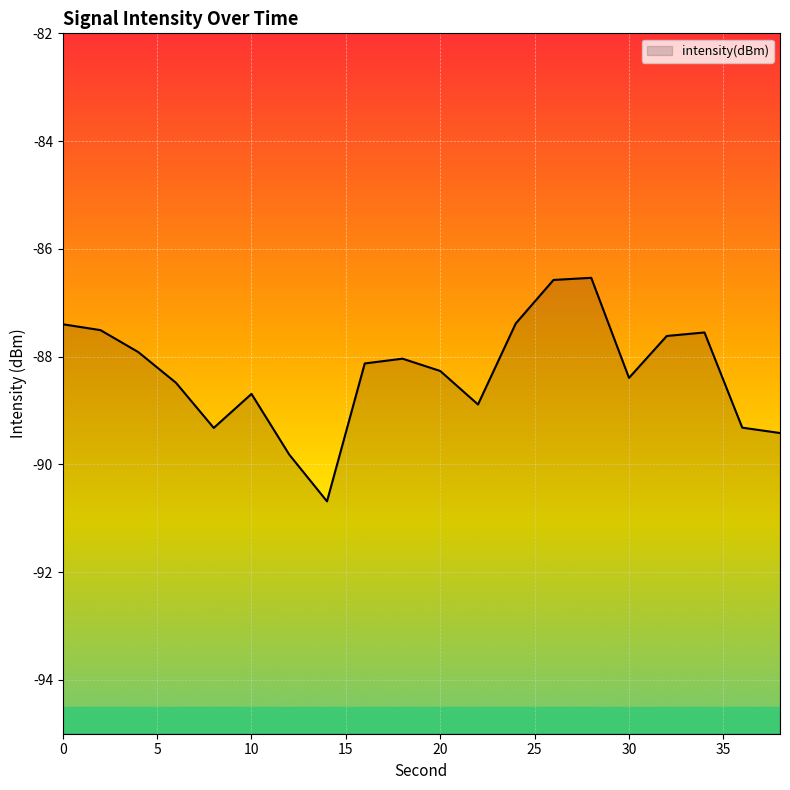

Is it true that the value at 34 is -87.6?

True